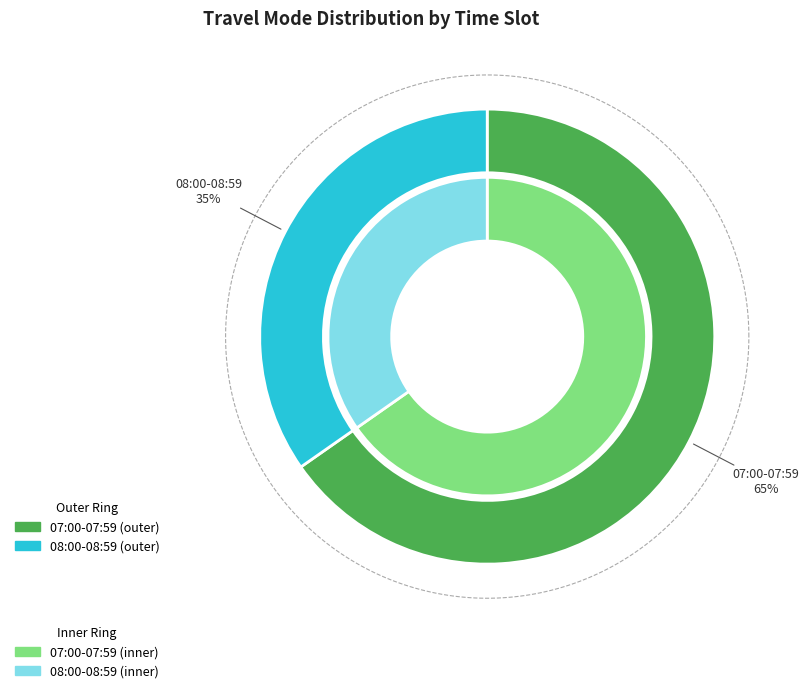

How much of the chart is everything except 08:00-08:59?

65.3%